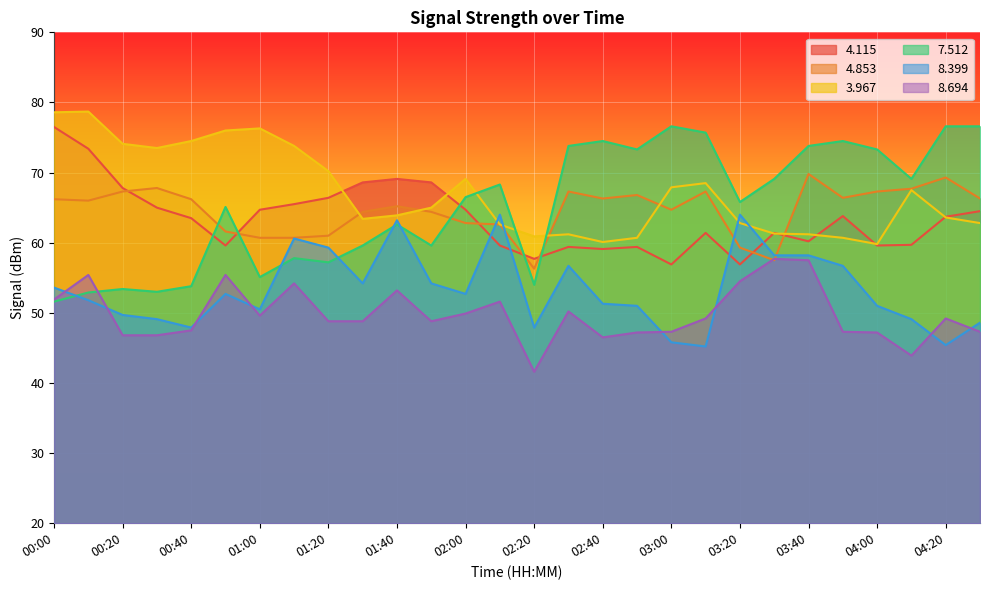

What are all the series names shown in the legend?

4.115, 4.853, 3.967, 7.512, 8.399, 8.694